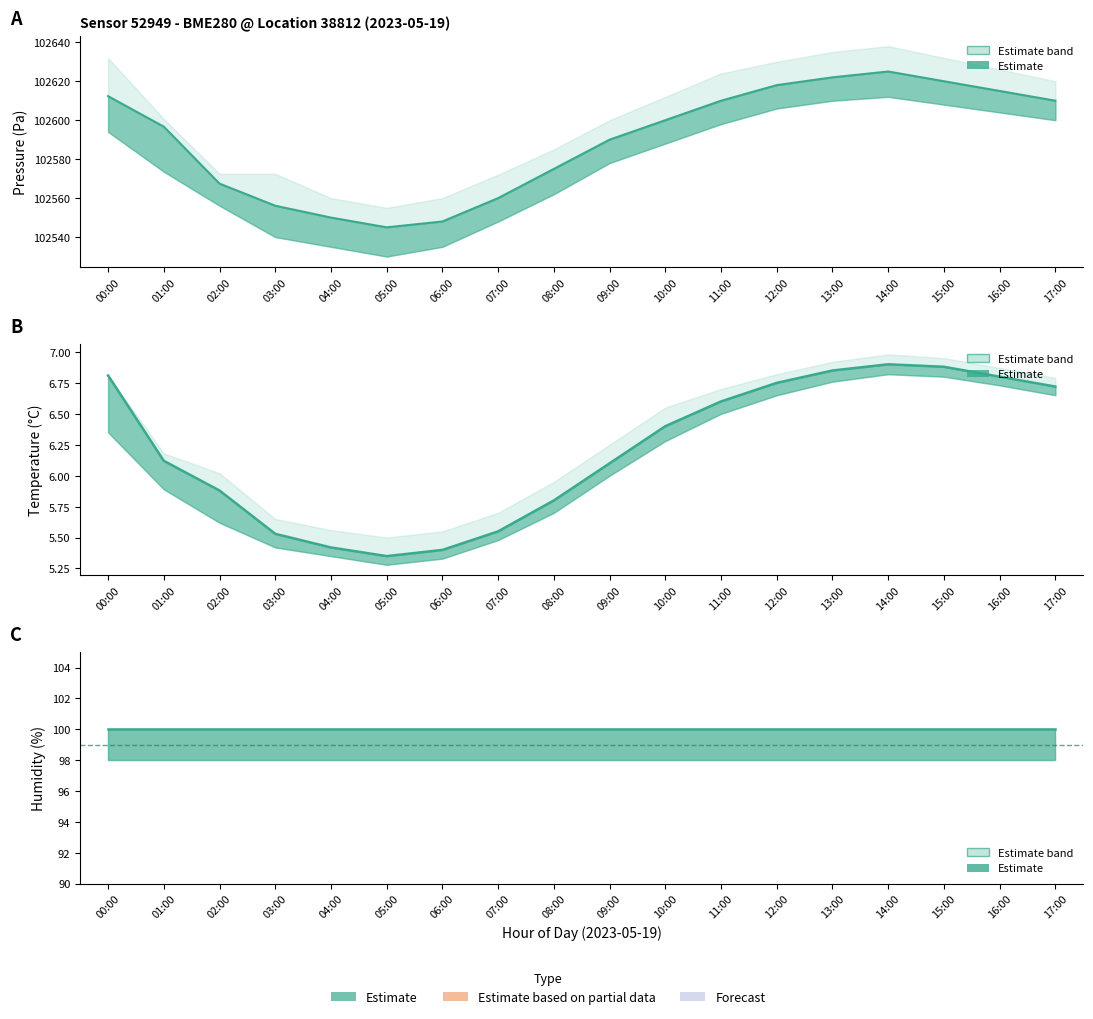

Which has a higher value, 15:00 or 09:00?

15:00